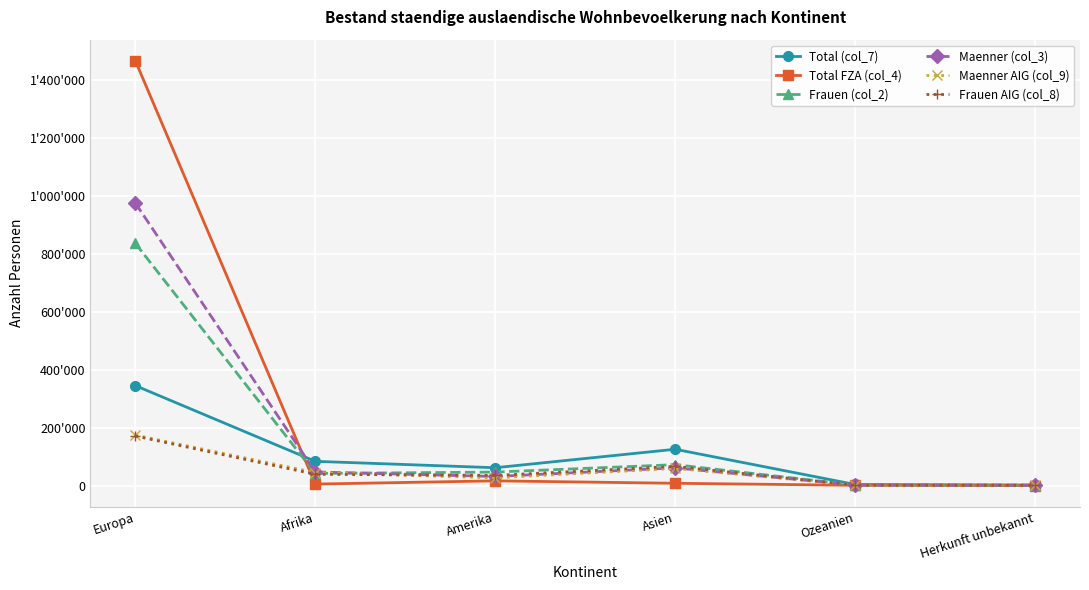

Does the chart have visible grid lines?

Yes